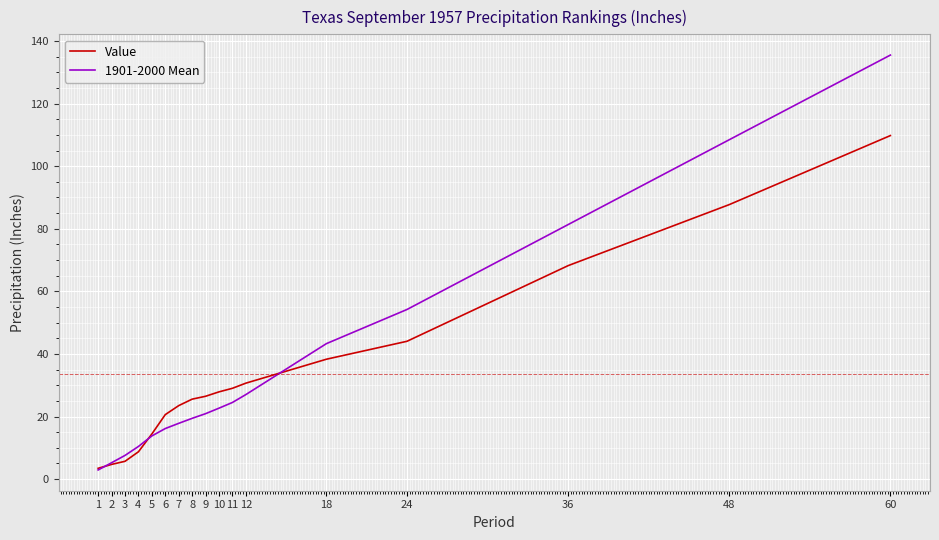

What is the lowest value of the 1901-2000 Mean series?

2.9